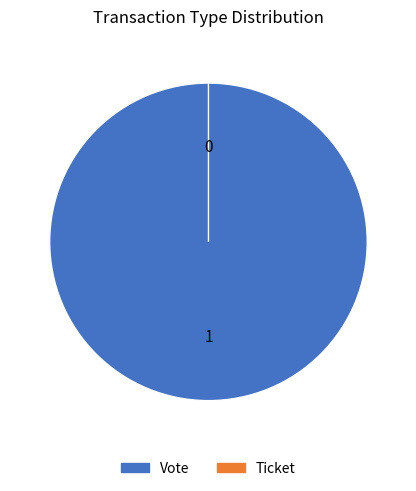

Is Ticket the majority of the pie?

No